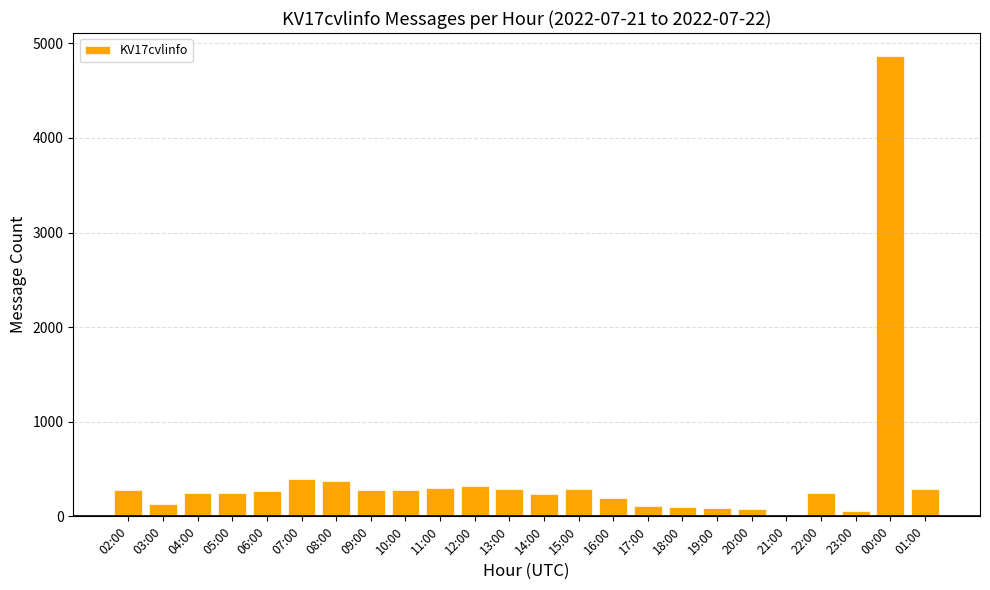

Count the number of categories in the chart.

24